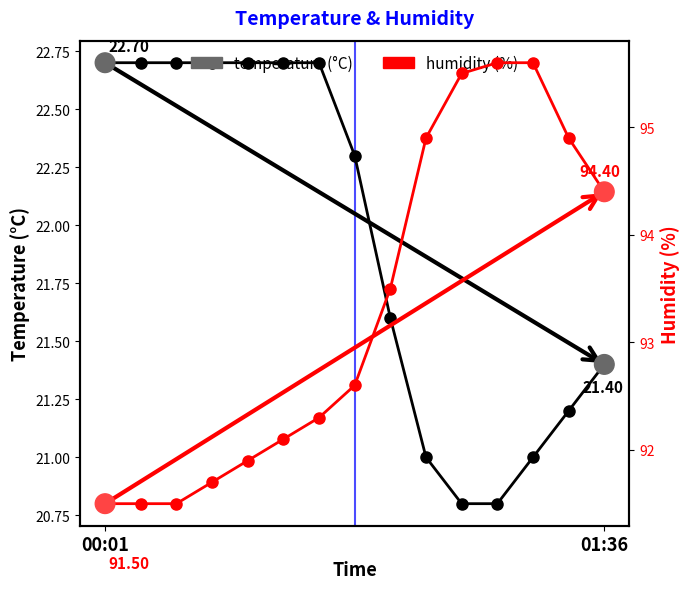

At how many categories does at least one series exceed 79?

15